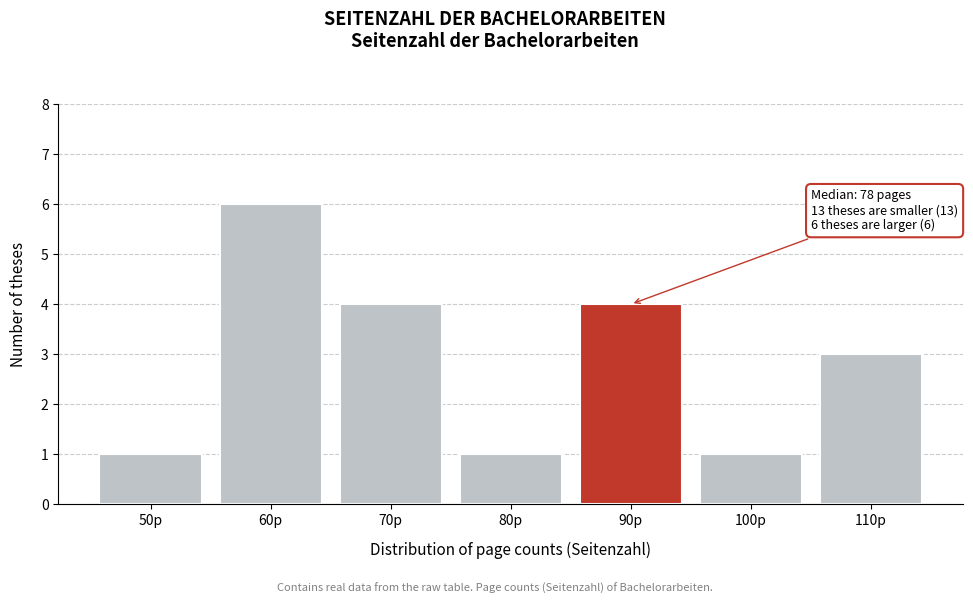

Reading left to right, list all the values displayed in this chart.

1	6	4	1	4	1	3